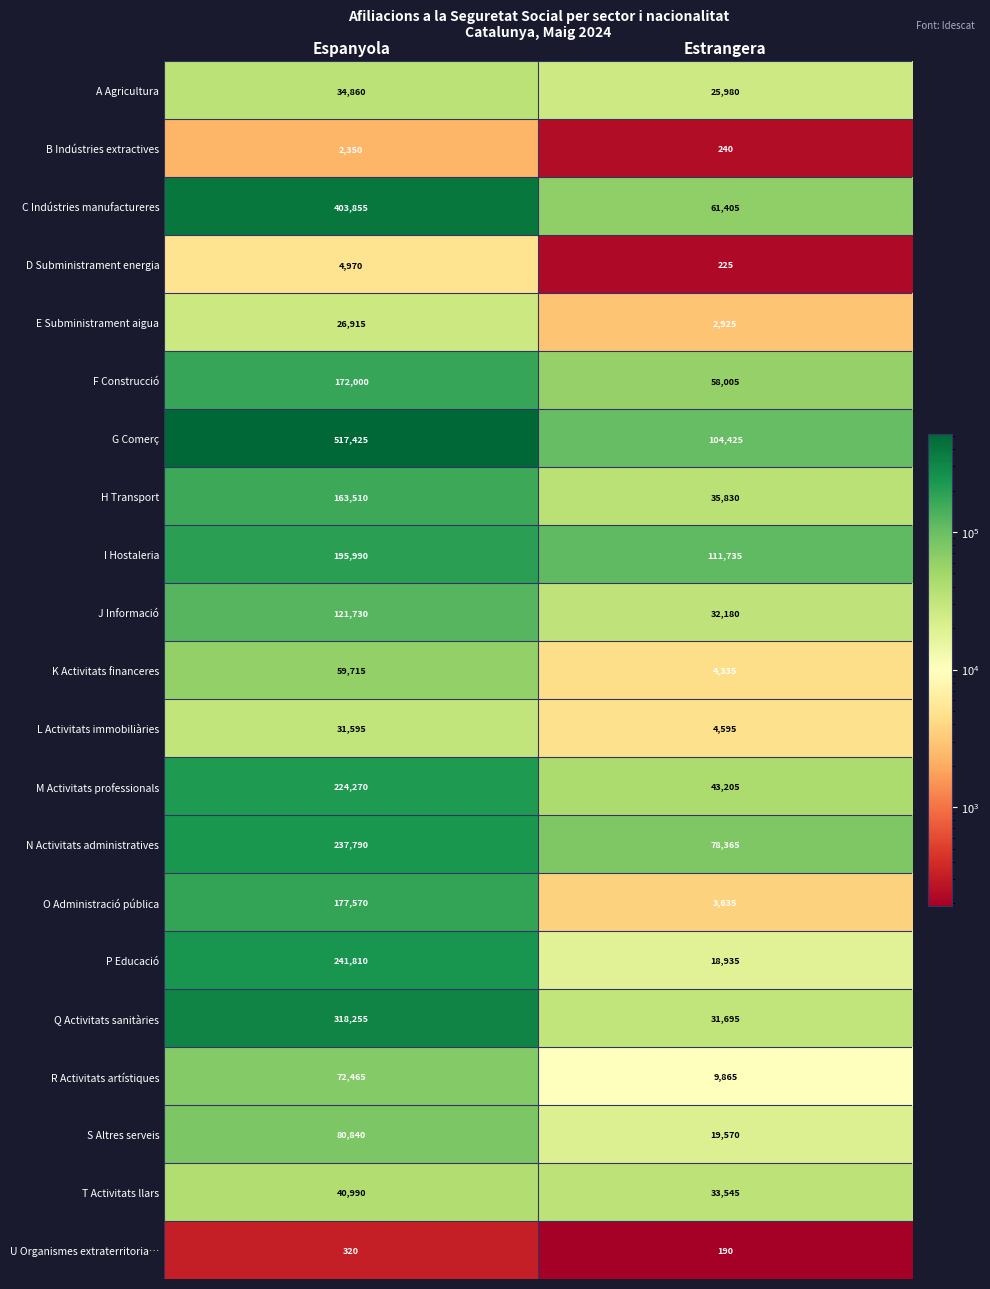

How many data points does each series have?

2